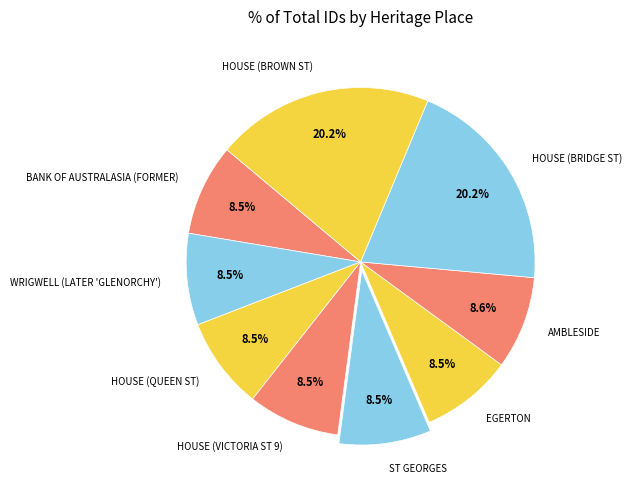

What is the ratio of the value at HOUSE (VICTORIA ST 9) to the value at BANK OF AUSTRALASIA (FORMER)?

1.0